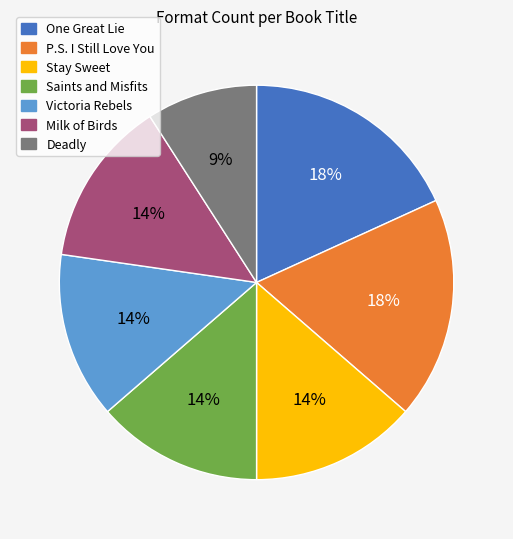

Which category has the smallest portion of the pie?

Deadly